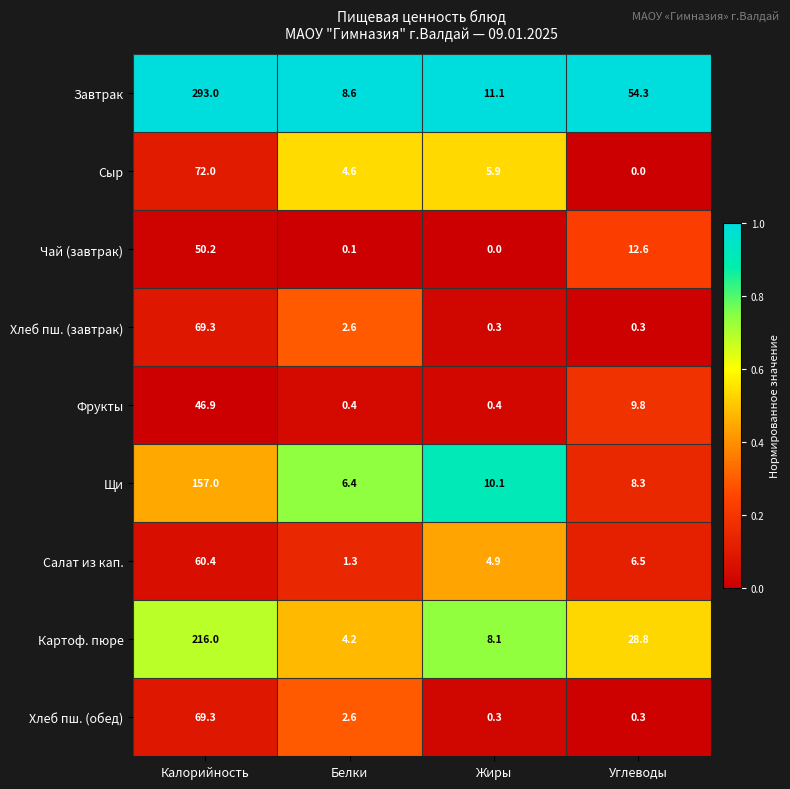

Is it true that Сыр equals 46.7 at Углеводы?

False